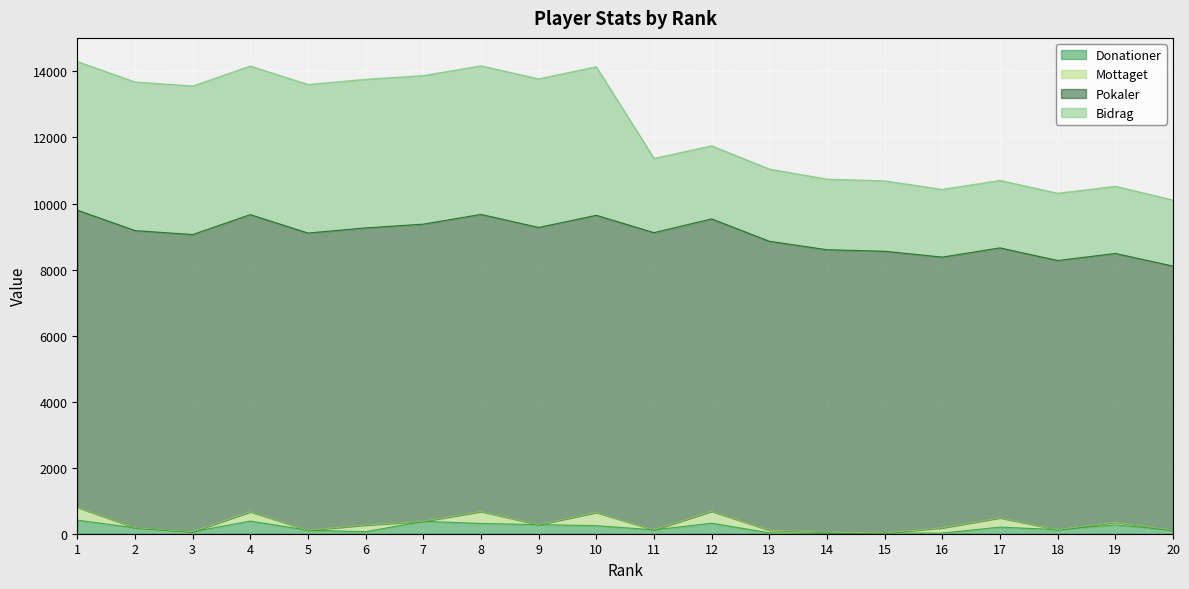

Where is the first local maximum for Mottaget?

4